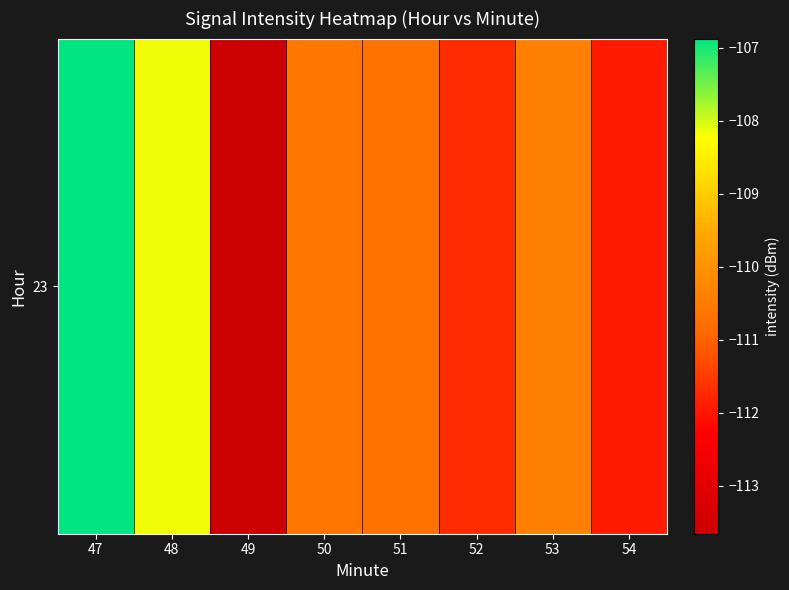

Which label corresponds to the smallest value in the chart?

49